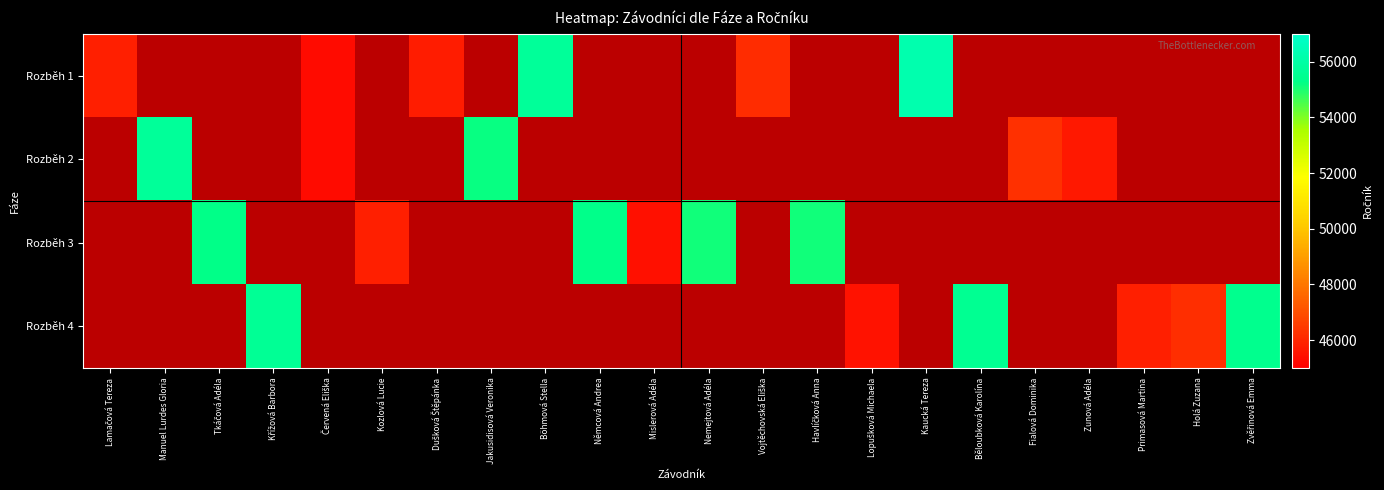

At which category is the sum across all series the highest?

Lamačová Tereza